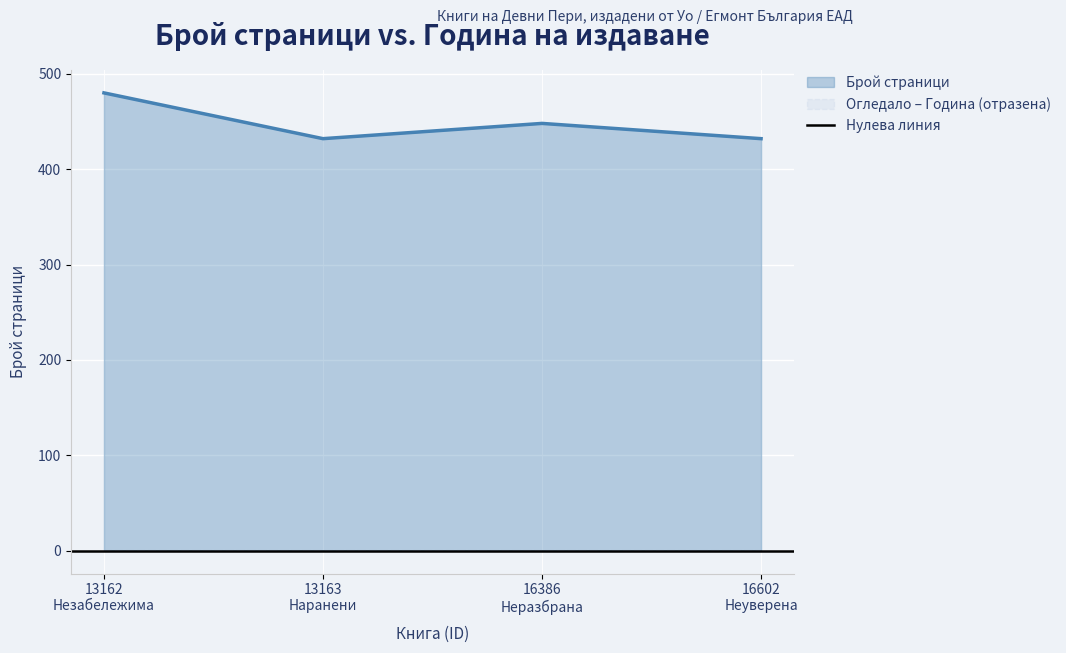

What is the change in value from 13163
Наранени to 16386
Неразбрана?

+16